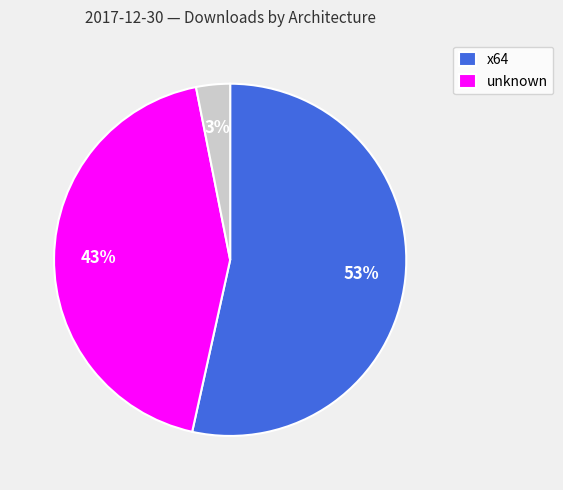

Does any single category account for the majority?

Yes